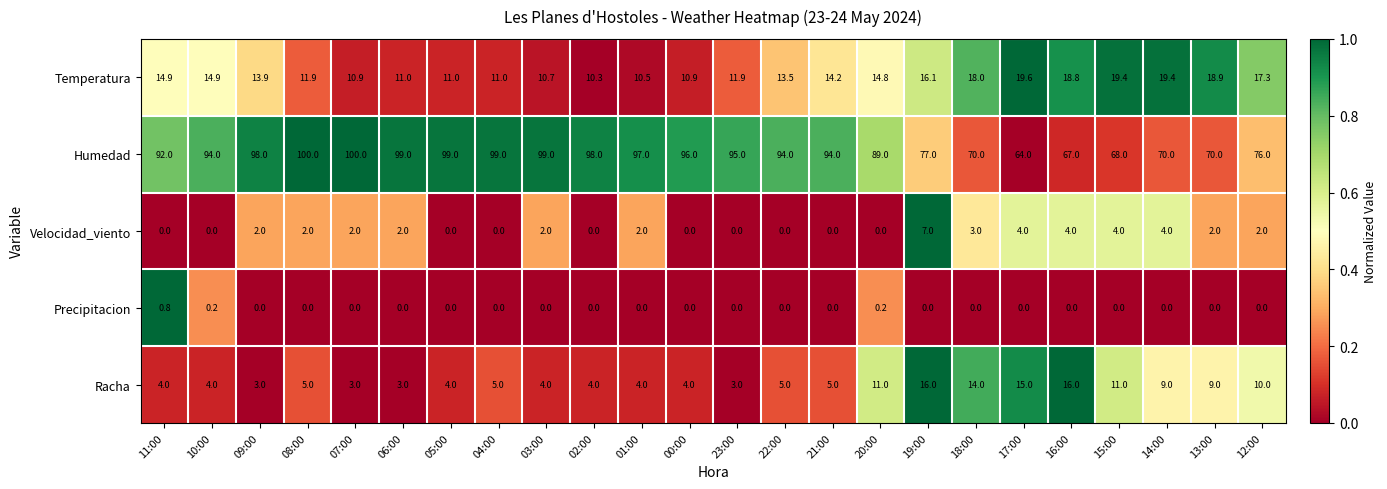

Read the Racha value at 19:00.

16.0